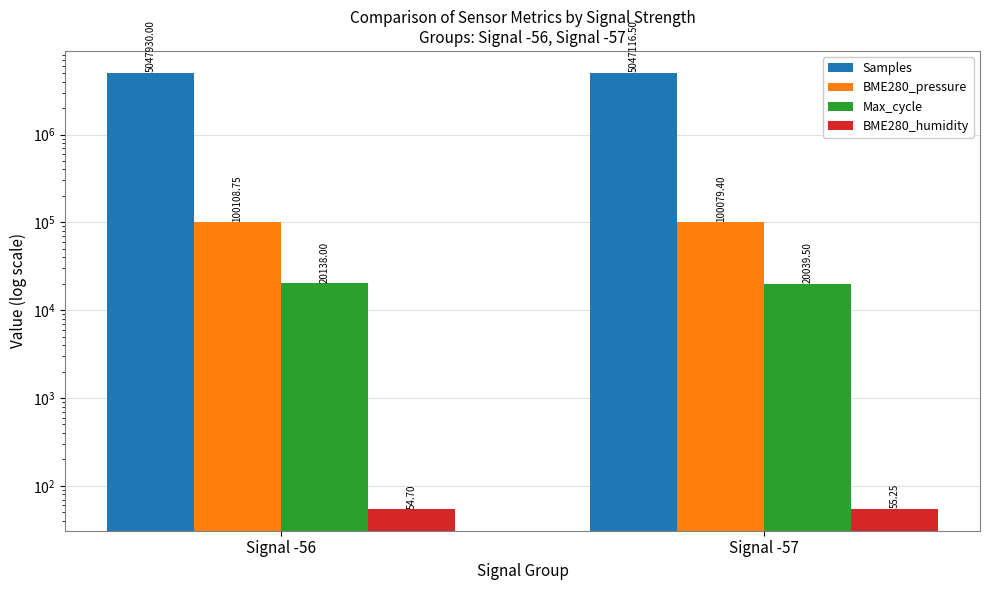

Is it true that BME280_pressure equals 100108.7 at Signal -56?

True